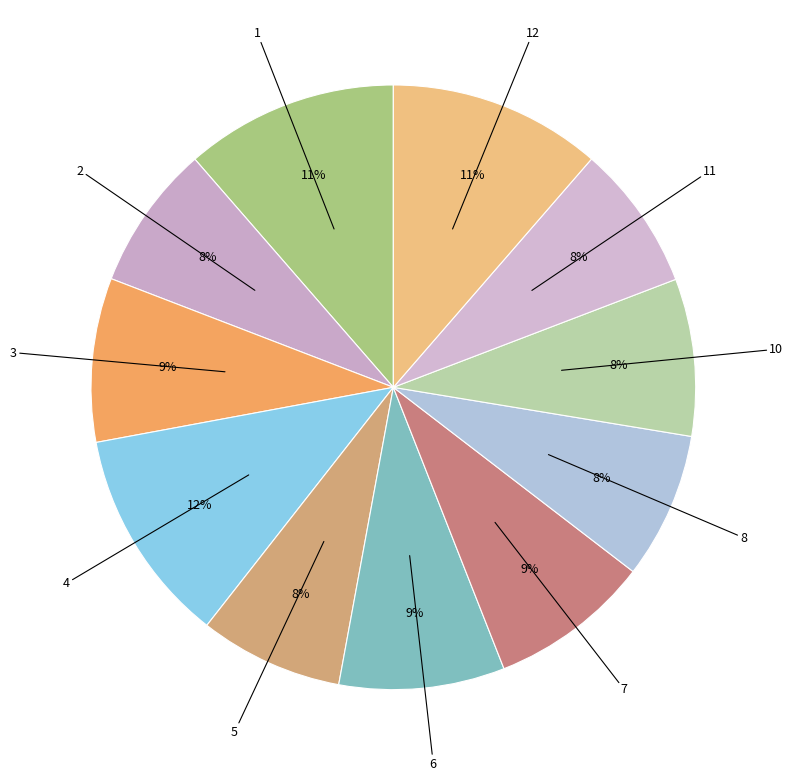

Count the number of slices in the pie.

11